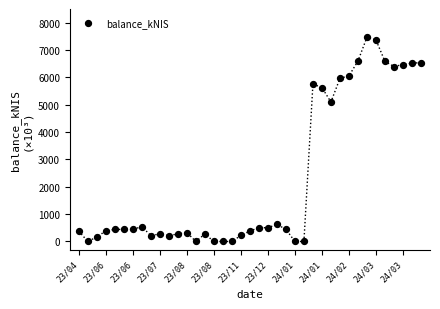

What Y value in the scatter plot is closest to 3734?

5099.7